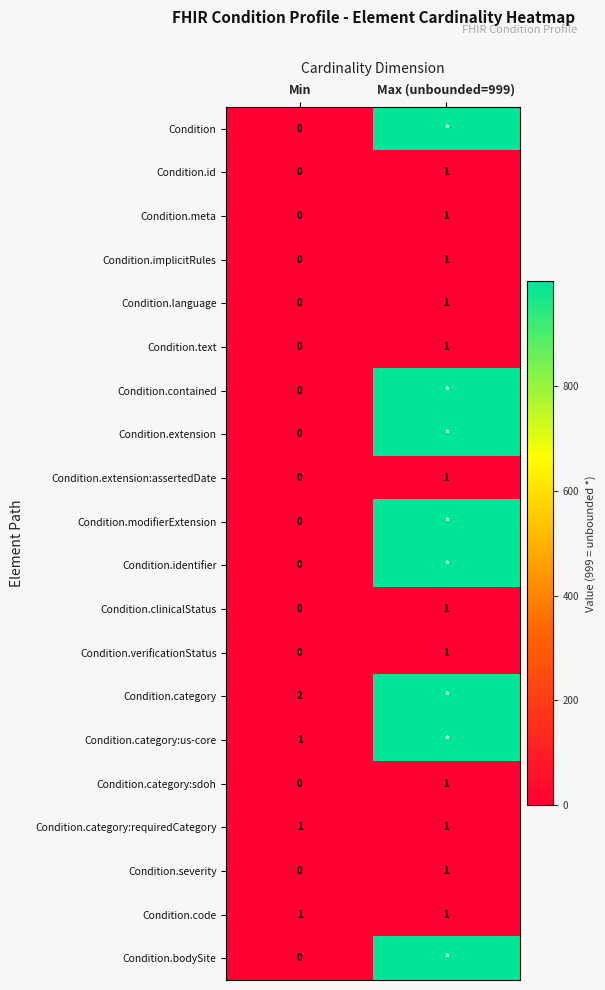

What is the sum of the Condition.verificationStatus values at Max (unbounded=999) and Min?

1